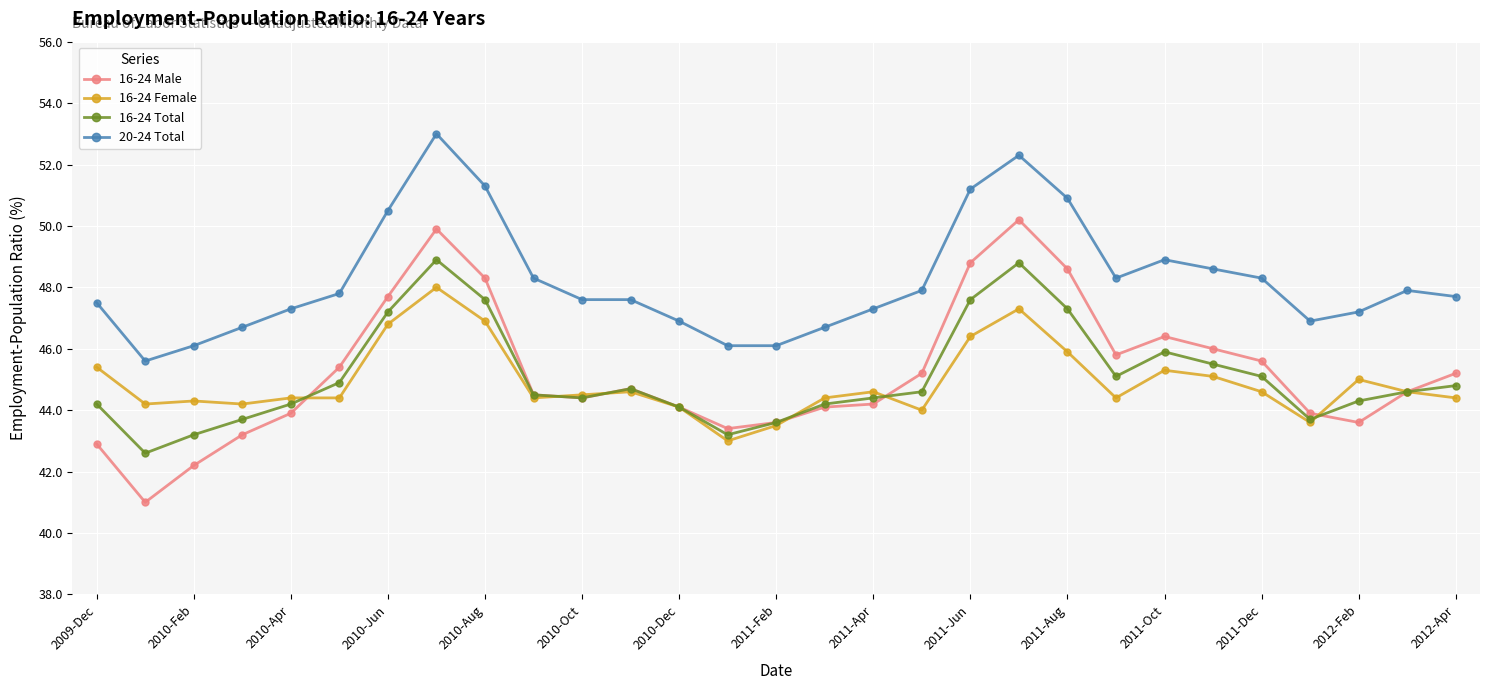

Which series has the largest range (max minus min)?

16-24 Male